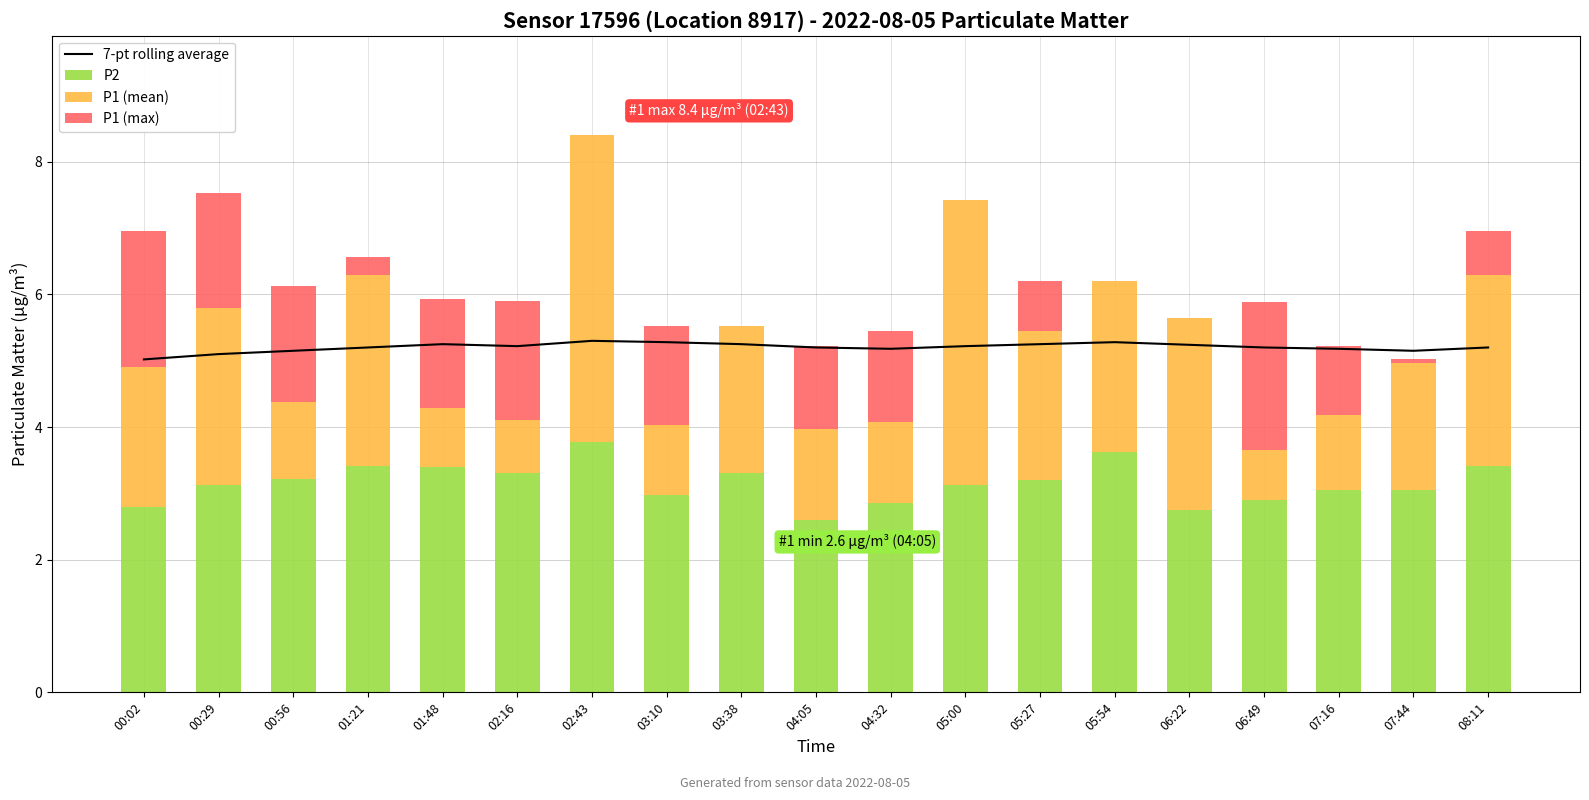

How many data points in P1 (mean) are less than 2?

9